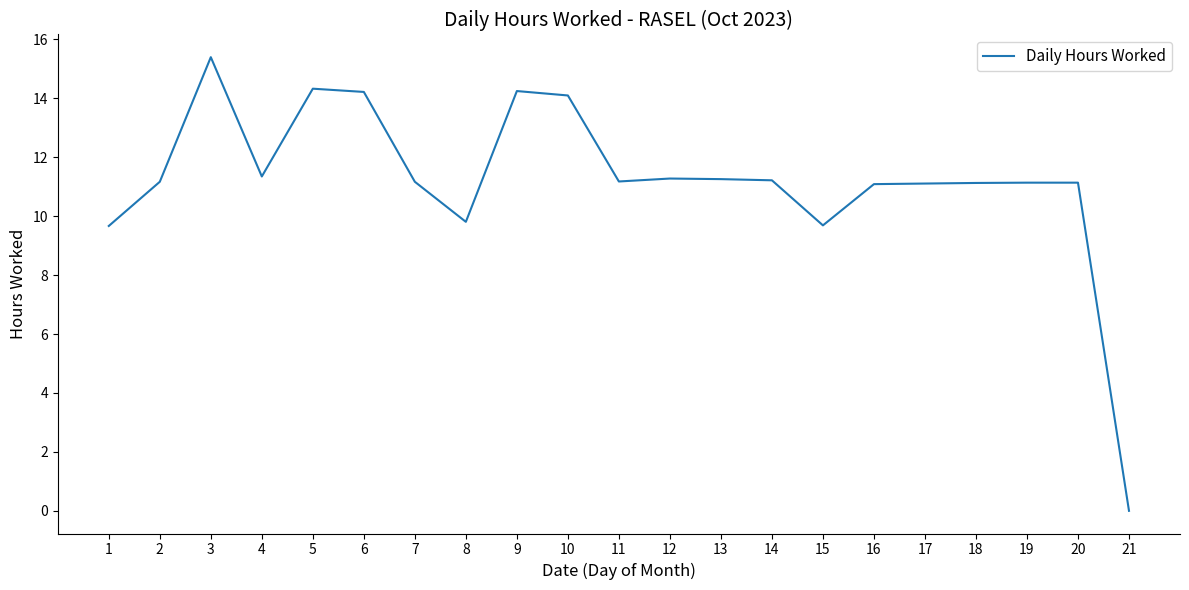

What is the change in value from 10 to 19?

-3.0